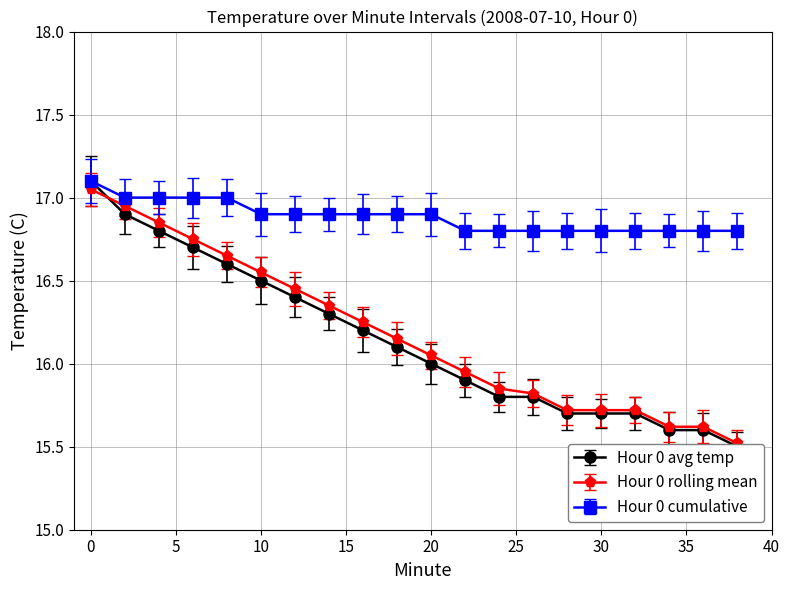

Which series has the largest total across all categories?

Hour 0 cumulative